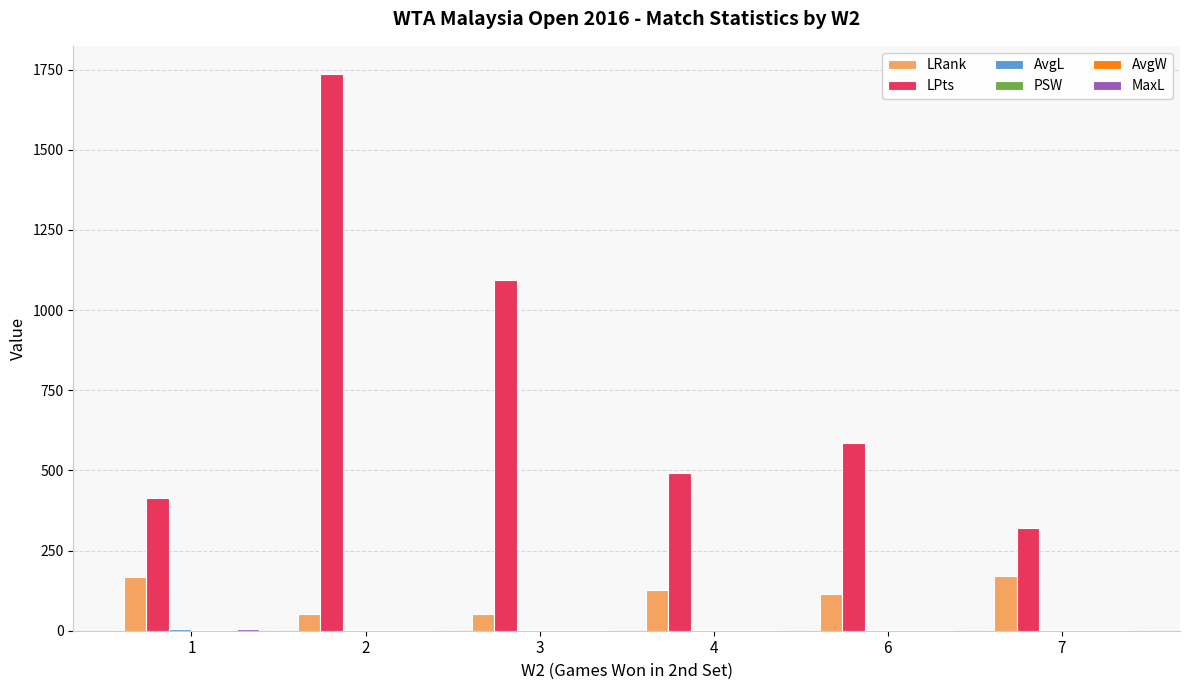

What is the maximum value for LPts?

1737.3